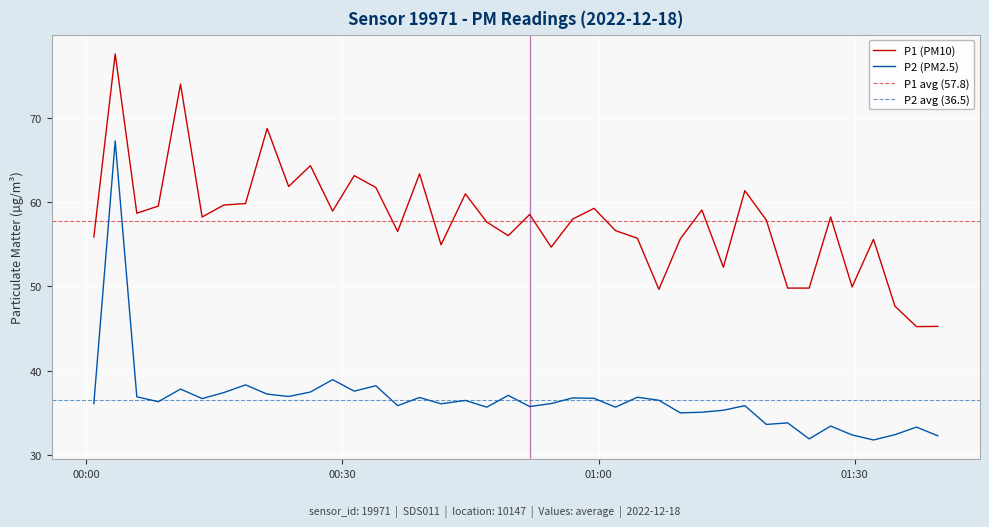

Which series has the widest spread of values?

P2